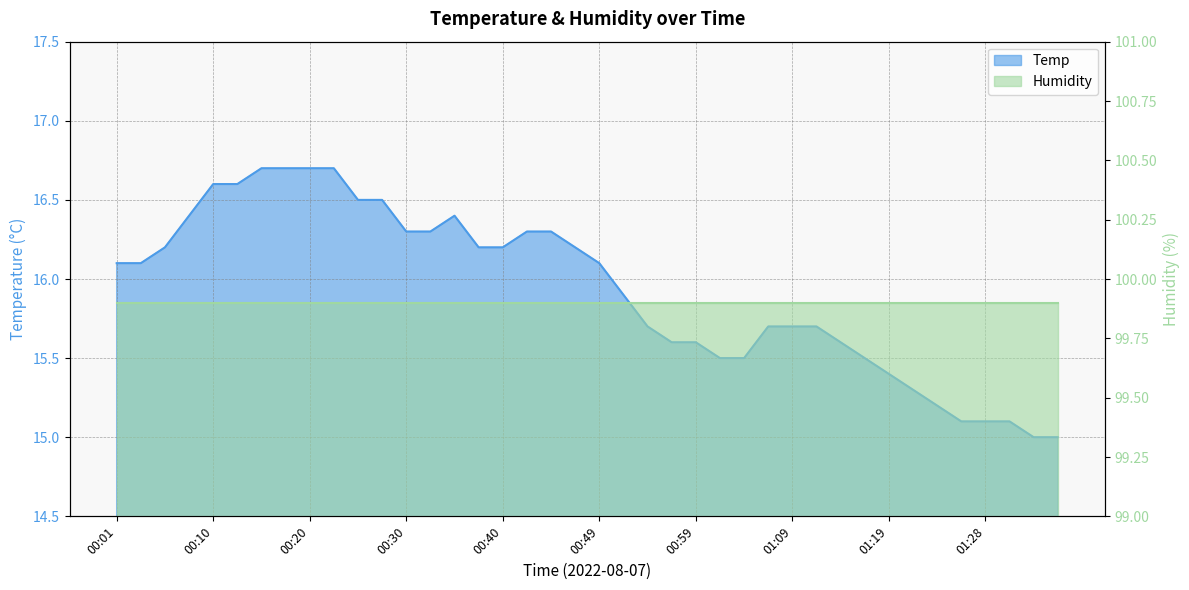

What is the greatest value displayed?

16.7